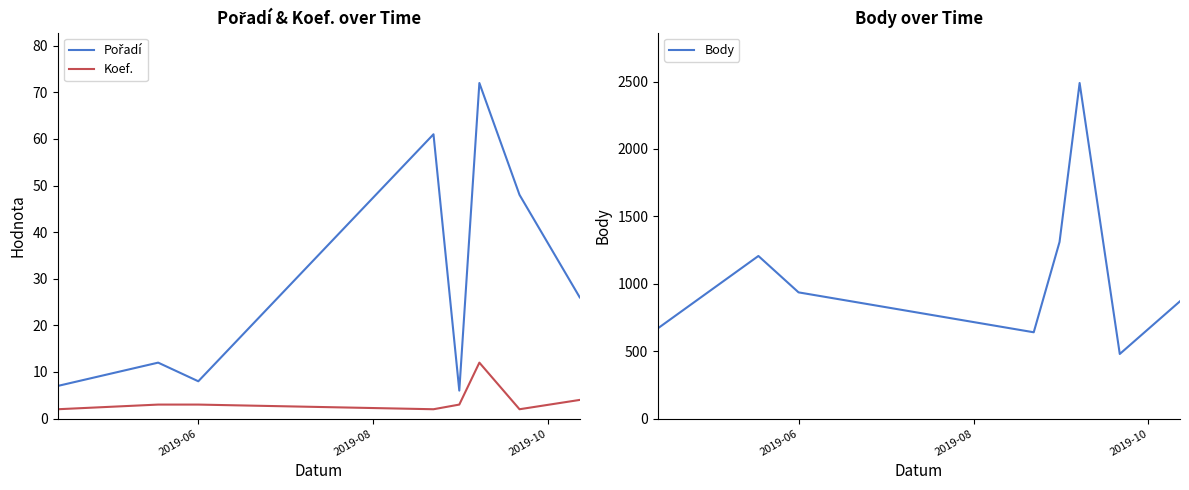

What is the smallest value displayed?

2